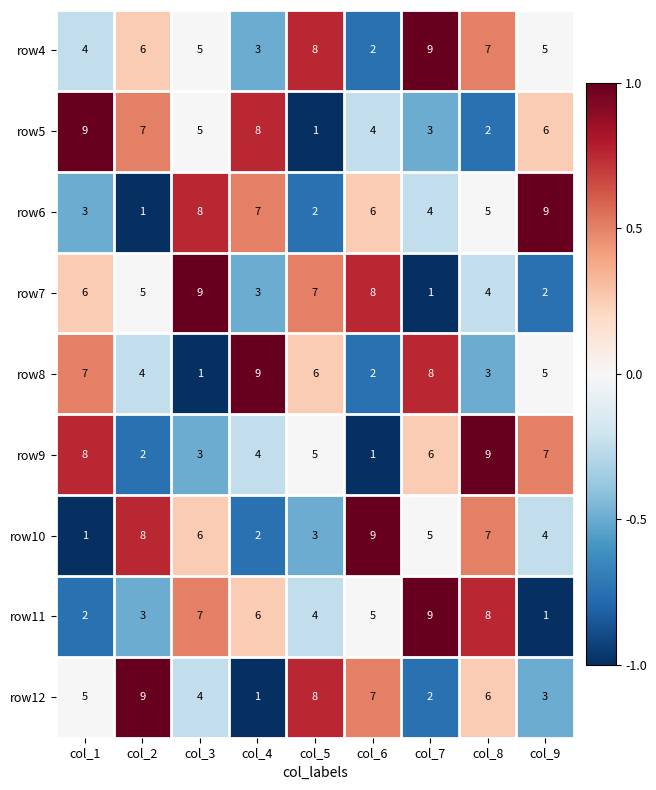

How many row11 values are between 3 and 7?

5